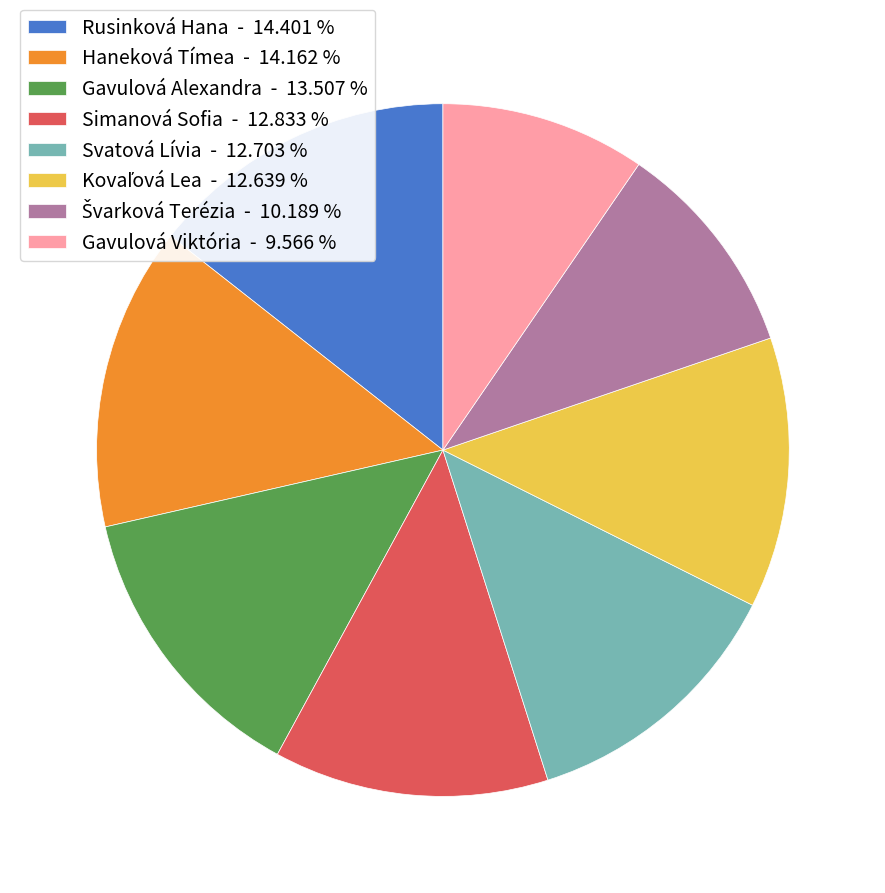

Which has a higher value, Simanová Sofia - 12.833 % or Gavulová Viktória - 9.566 %?

Simanová Sofia - 12.833 %